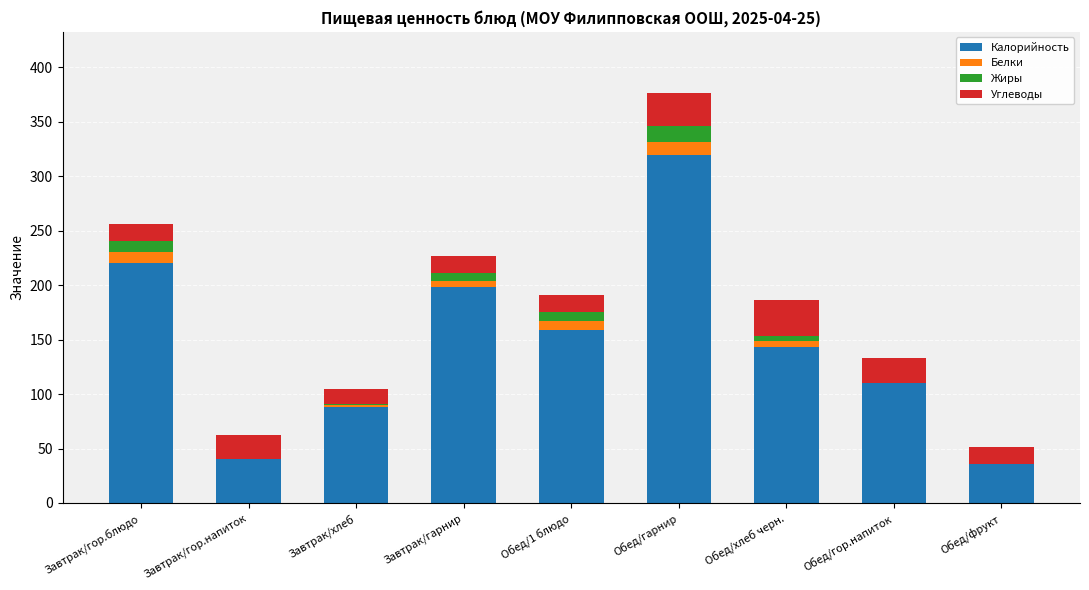

How many categories are shown in the chart?

9